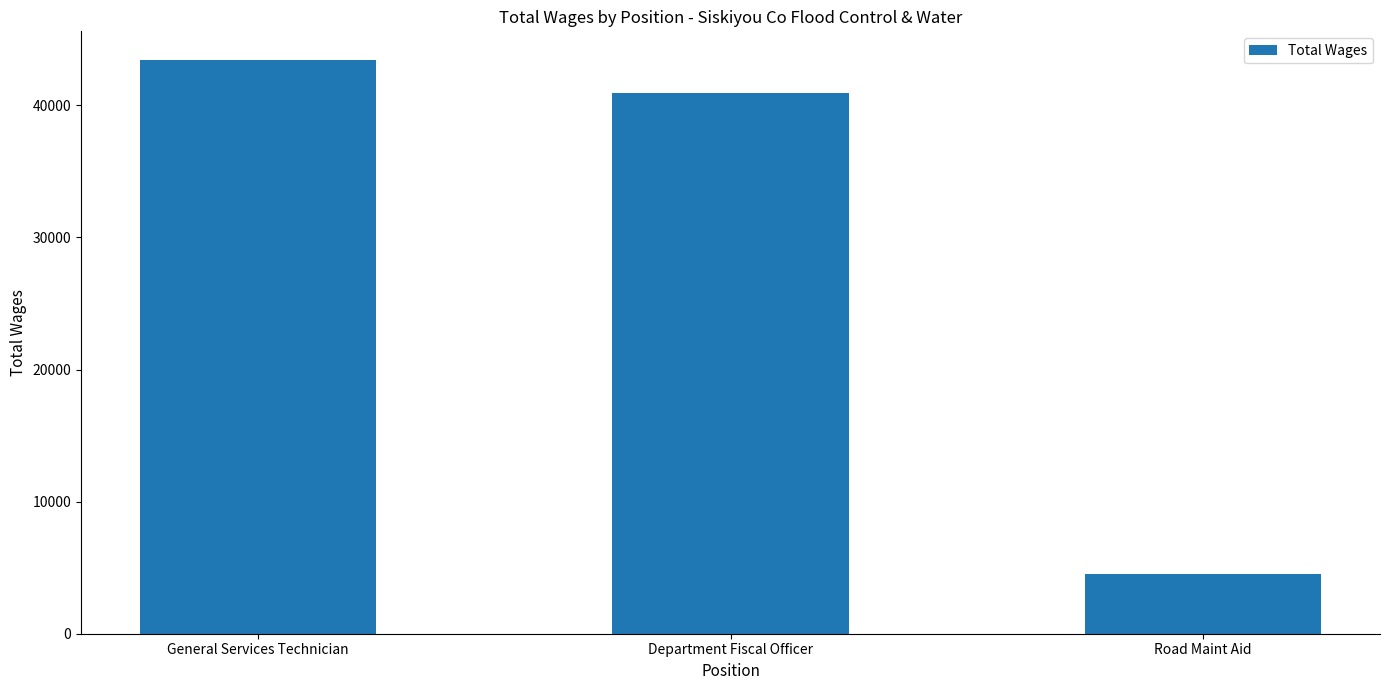

How many values are below 40925?

1